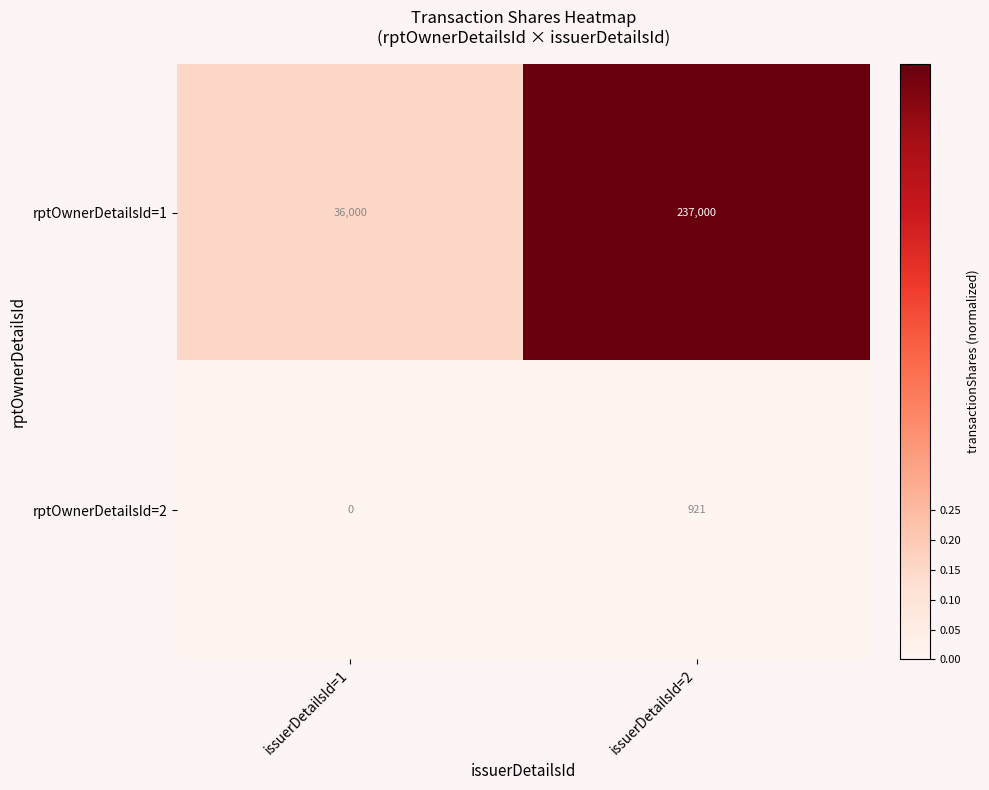

What is the difference between the highest and lowest values at issuerDetailsId=1?

36000